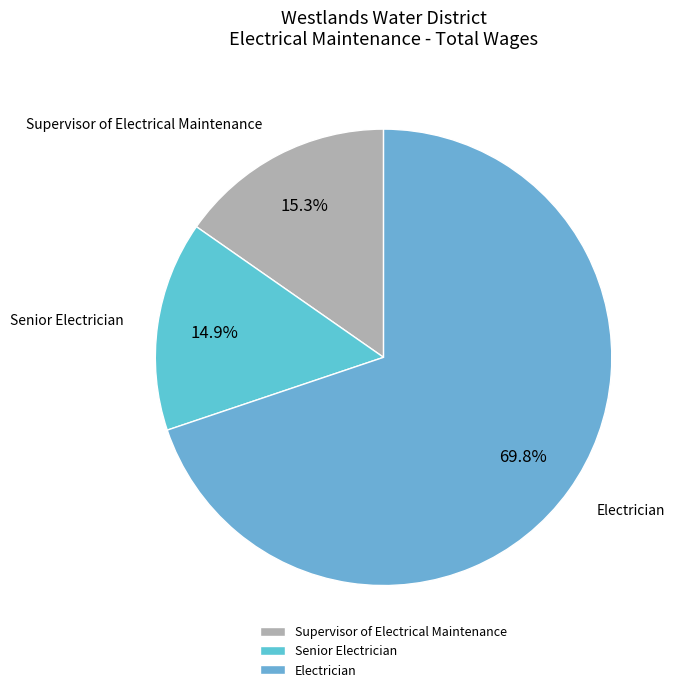

How many slices are in this pie chart?

3